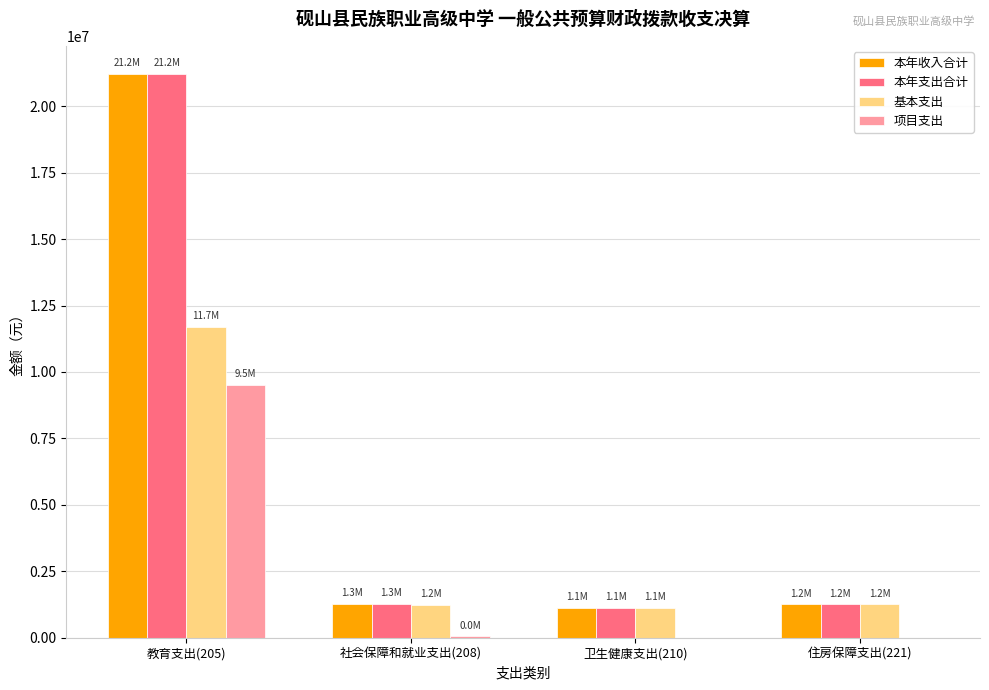

At which label is 本年收入合计 closest to 11173287?

社会保障和就业支出(208)